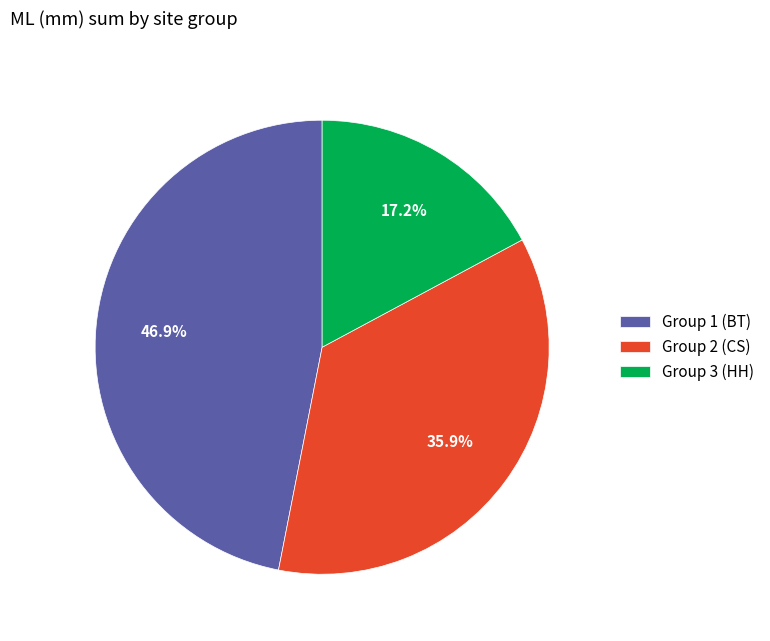

To the nearest percent, what is the average slice percentage?

33%